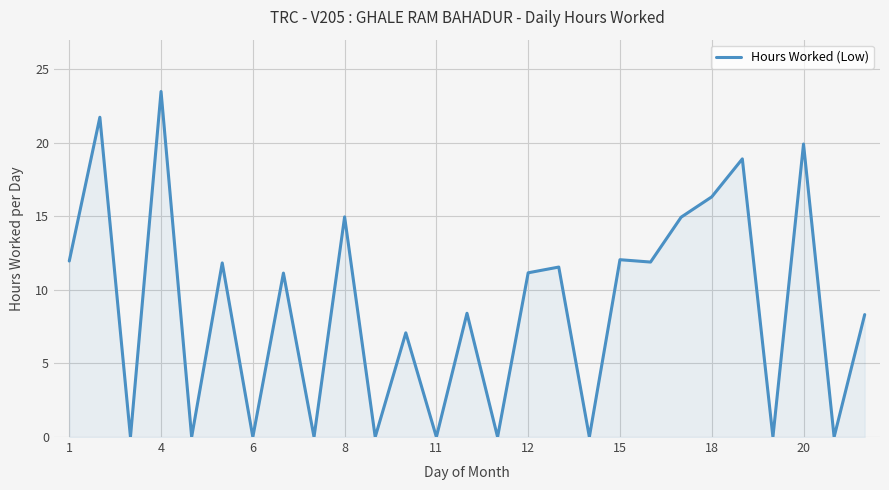

How many lines are shown in the chart?

1